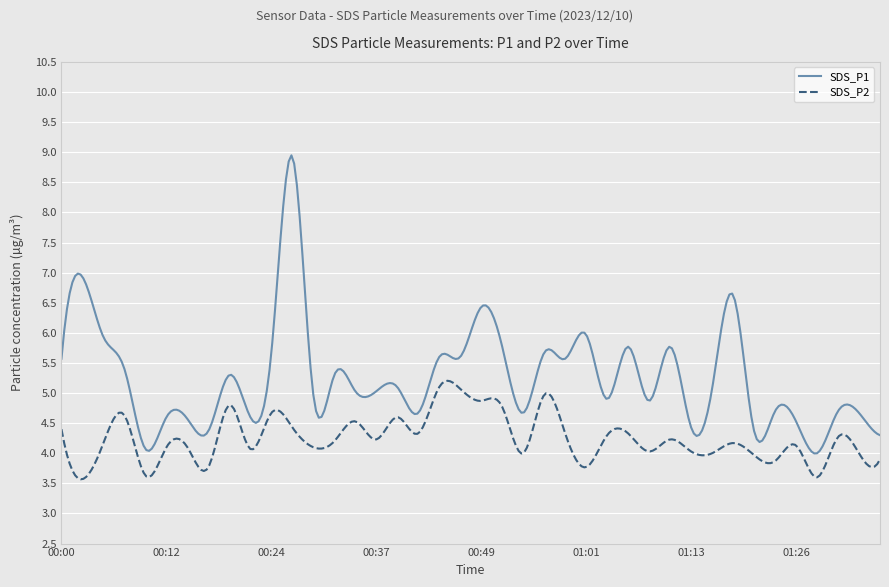

List the series in order of their peak value, lowest first.

SDS_P2, SDS_P1